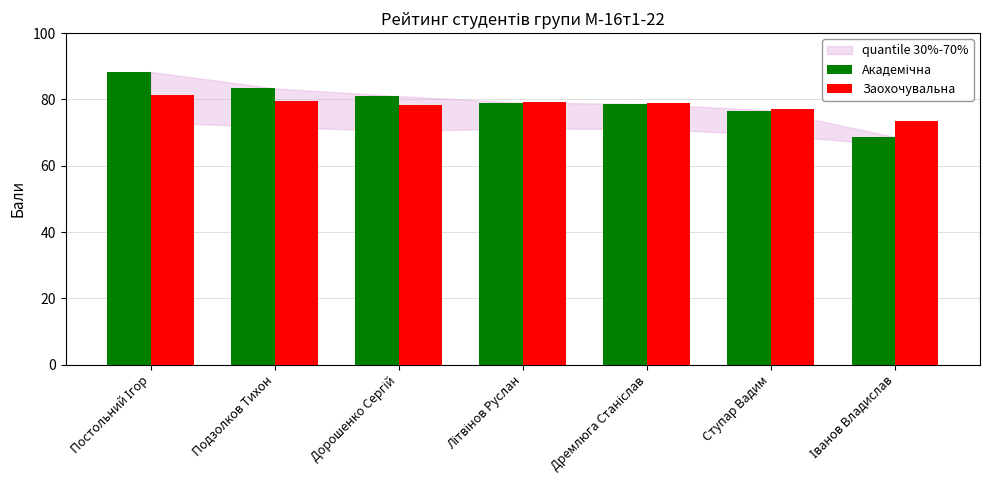

At how many categories does at least one series exceed 75?

6